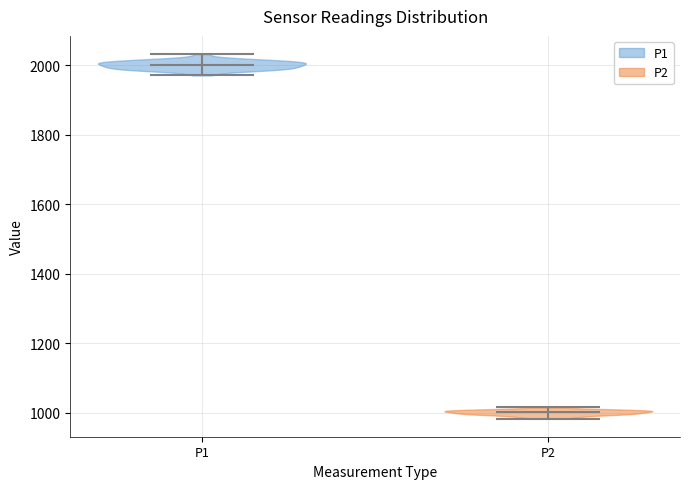

Which violin has the highest median line?

P1